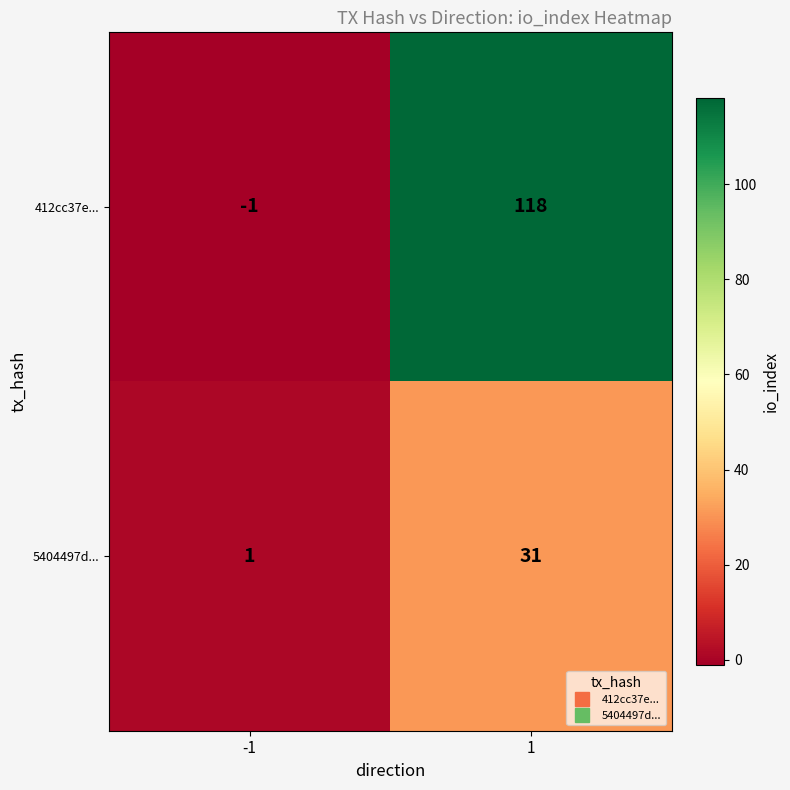

Rank the series by their average value, from highest to lowest.

412cc37e..., 5404497d...